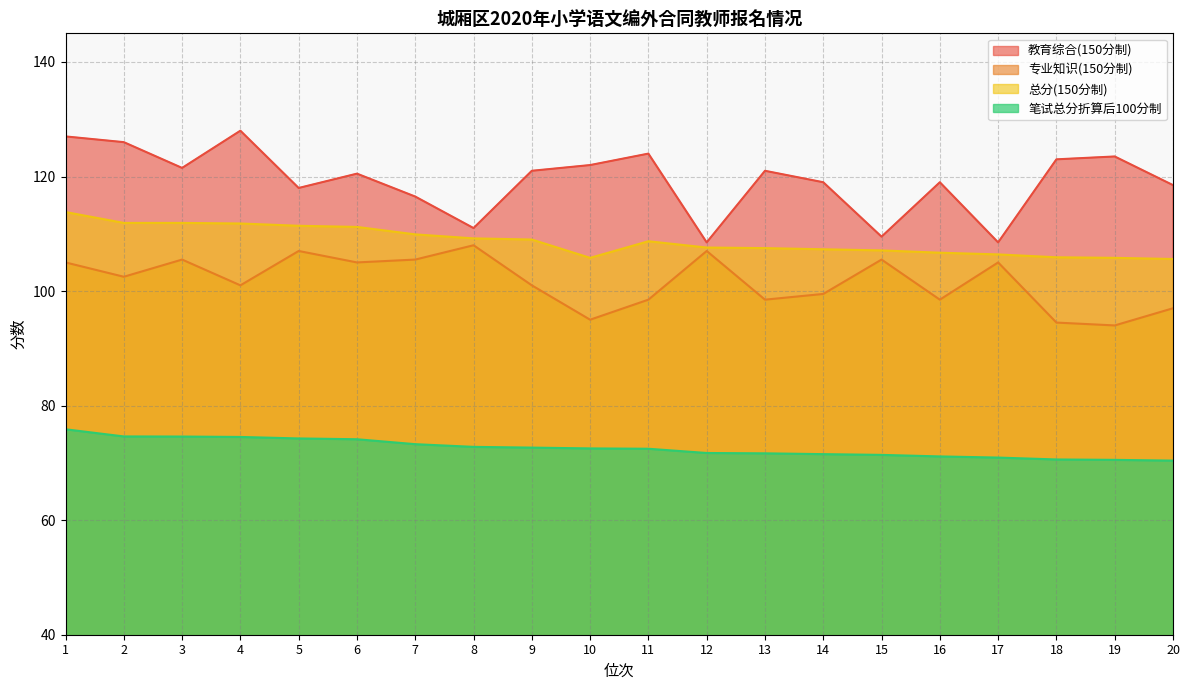

What is the value of the 专业知识(150分制) point at the 7th from the left?

105.5